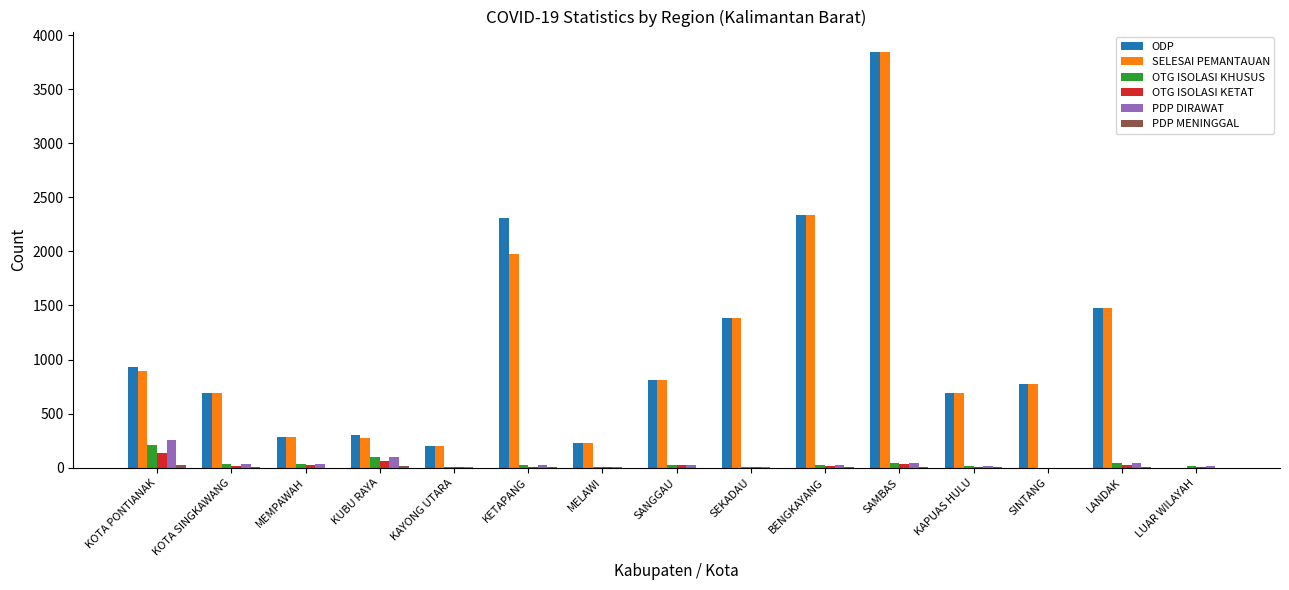

What is the highest value of the OTG ISOLASI KETAT series?

136